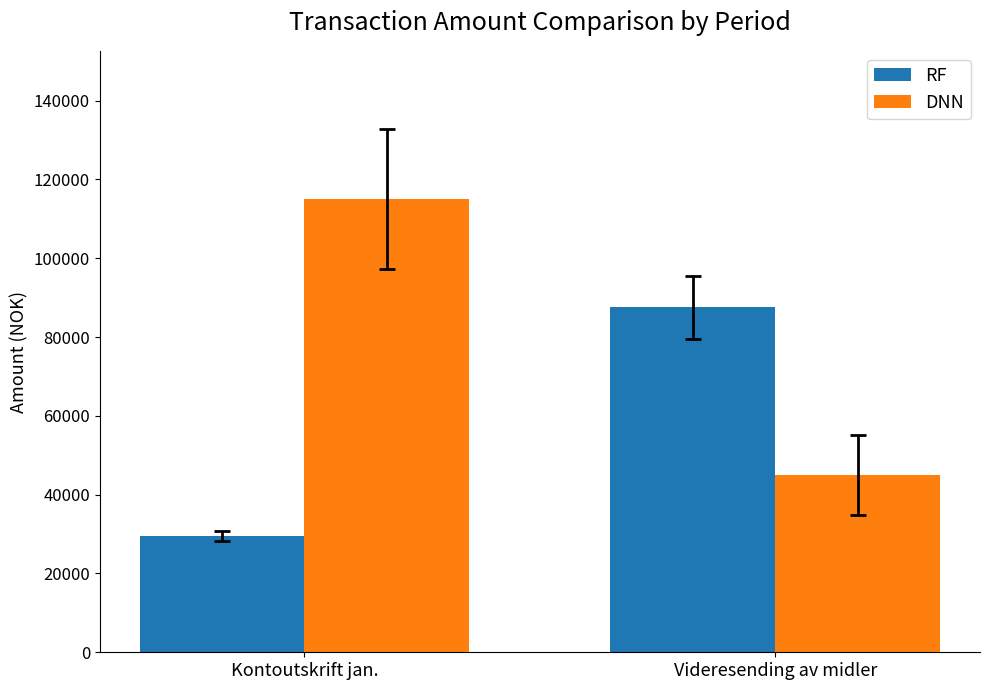

What are all the series names shown in the legend?

RF, DNN